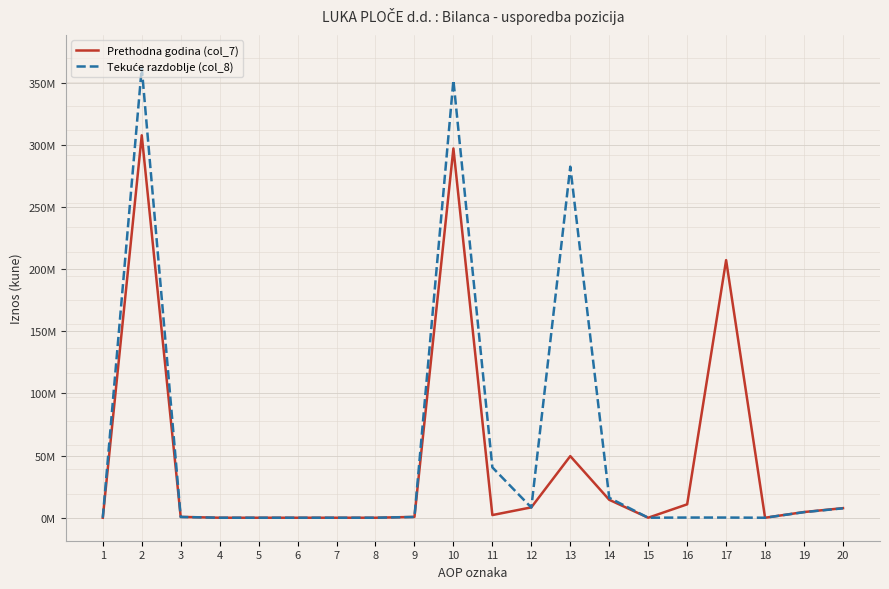

Which series has the largest total across all categories?

Tekuće razdoblje (col_8)